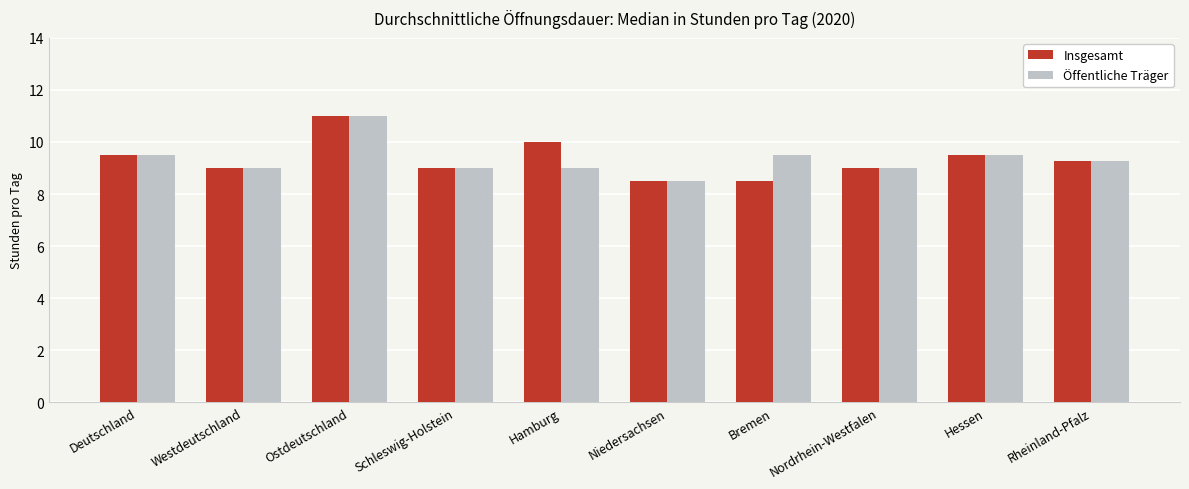

How many Öffentliche Träger values are between 9 and 10?

8